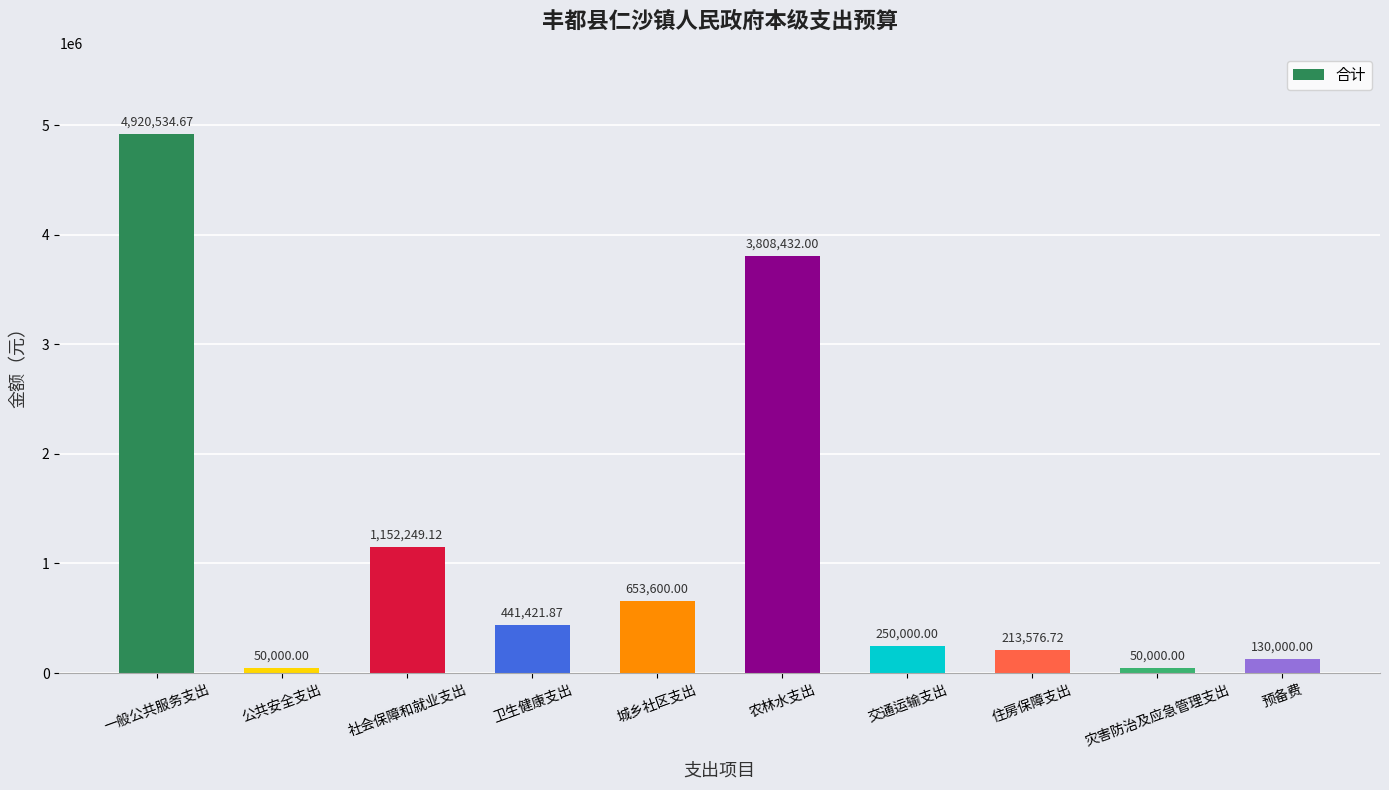

Count the number of values greater than 441421.

5